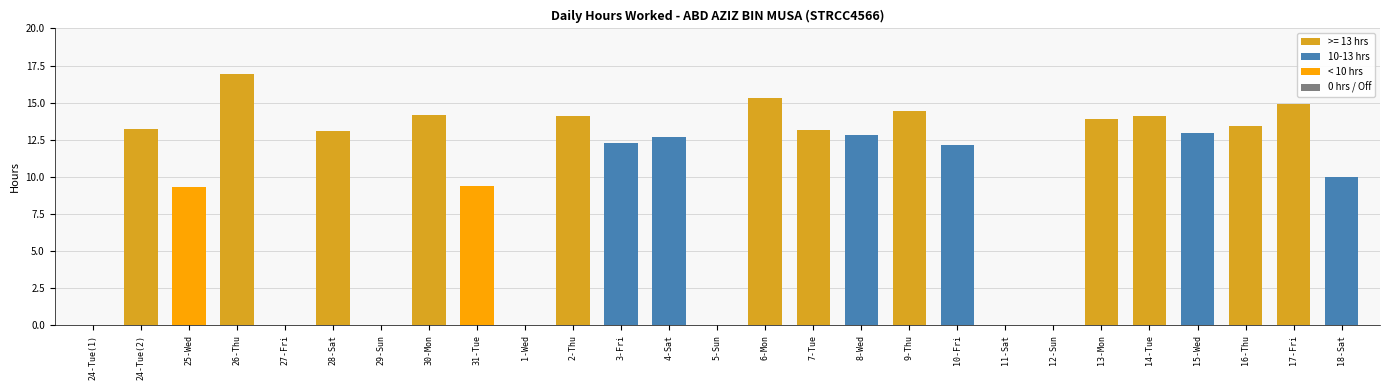

What is the change in value from 15-Wed to 16-Thu?

+0.5